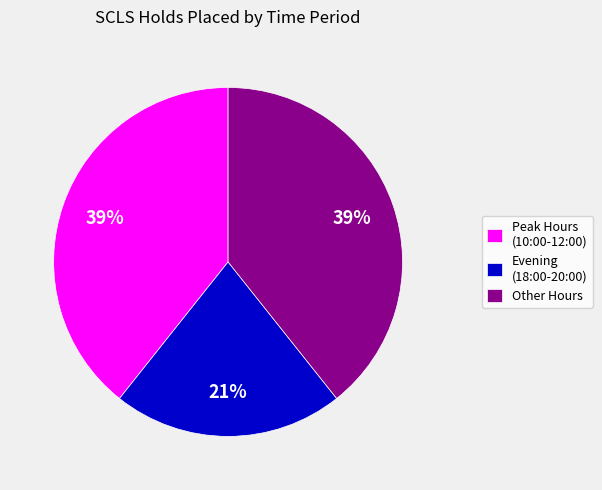

The Evening (18:00-20:00) slice represents 21% of the pie. True or false?

True